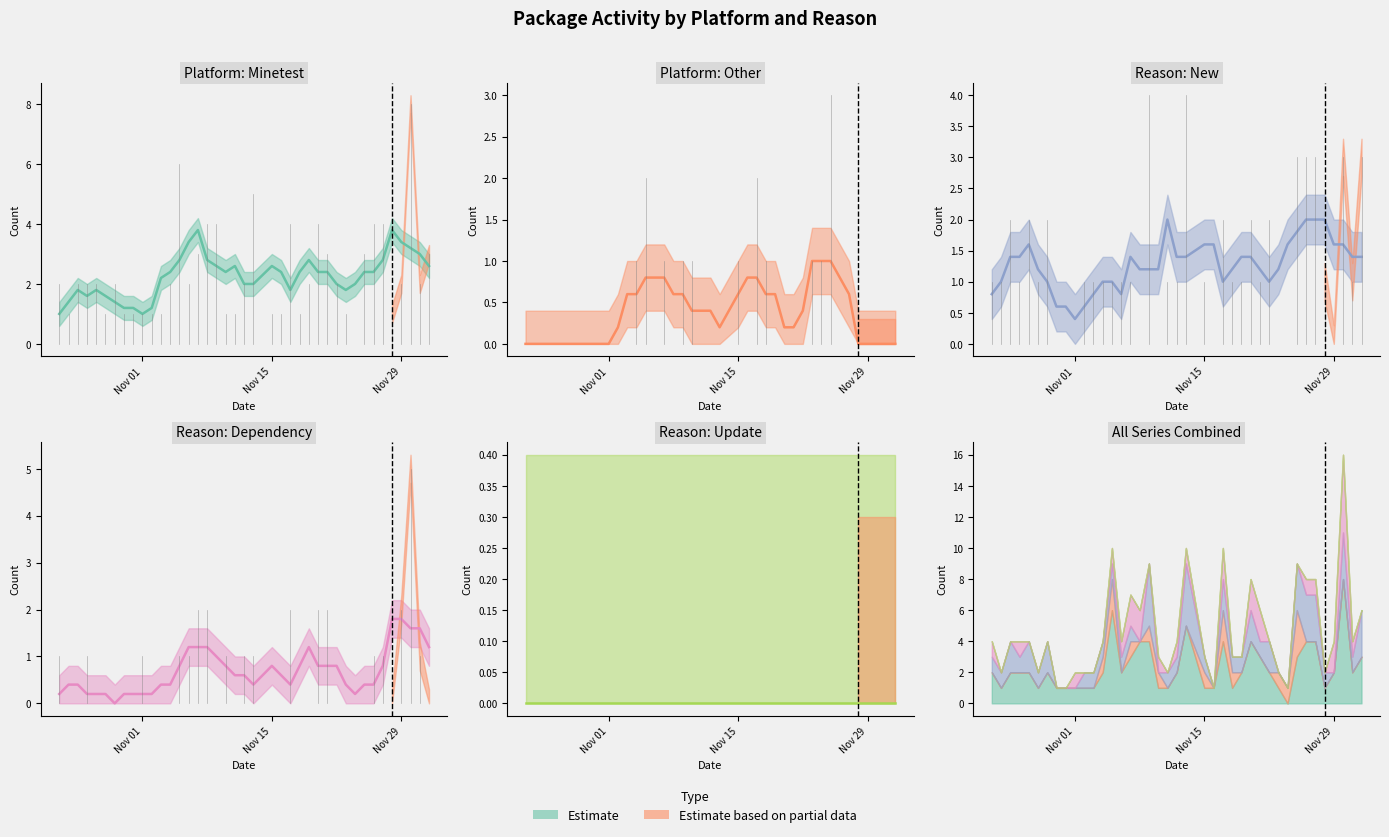

True or false: platform_minetest (smooth) and reason_update (smooth) cross at least once.

False